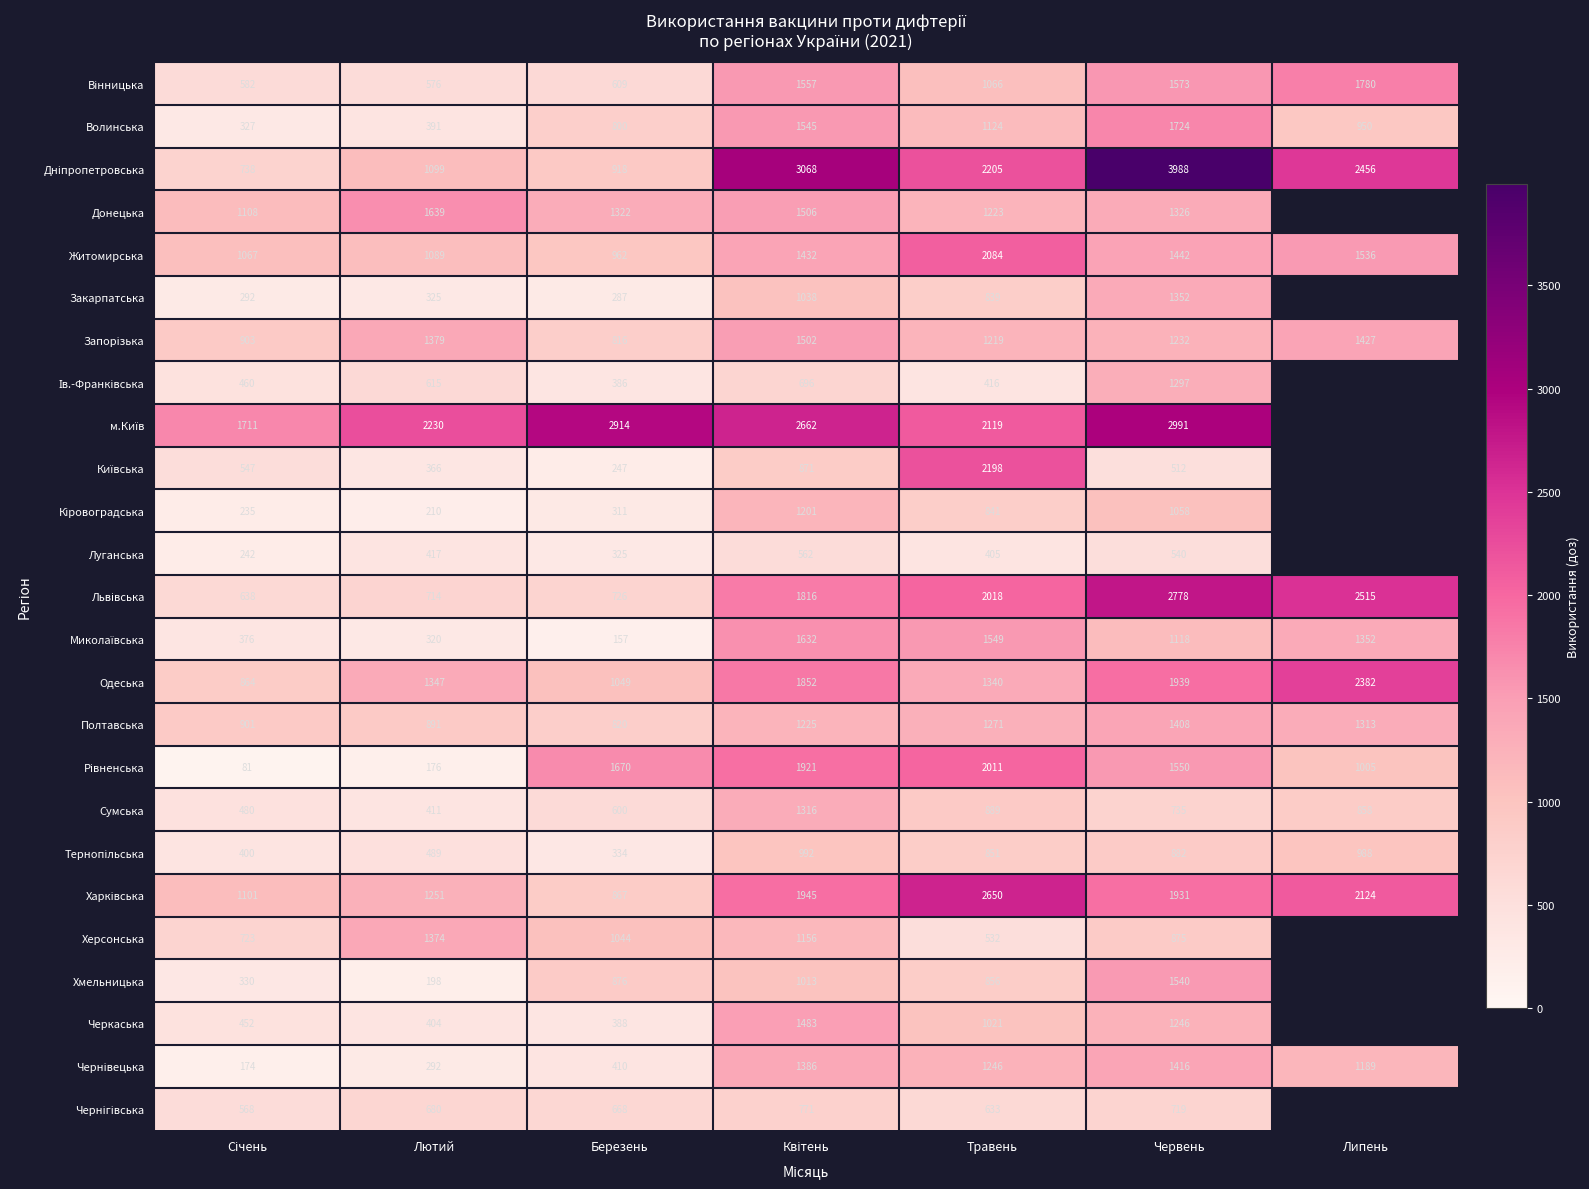

At which label does Волинська reach its peak?

Червень